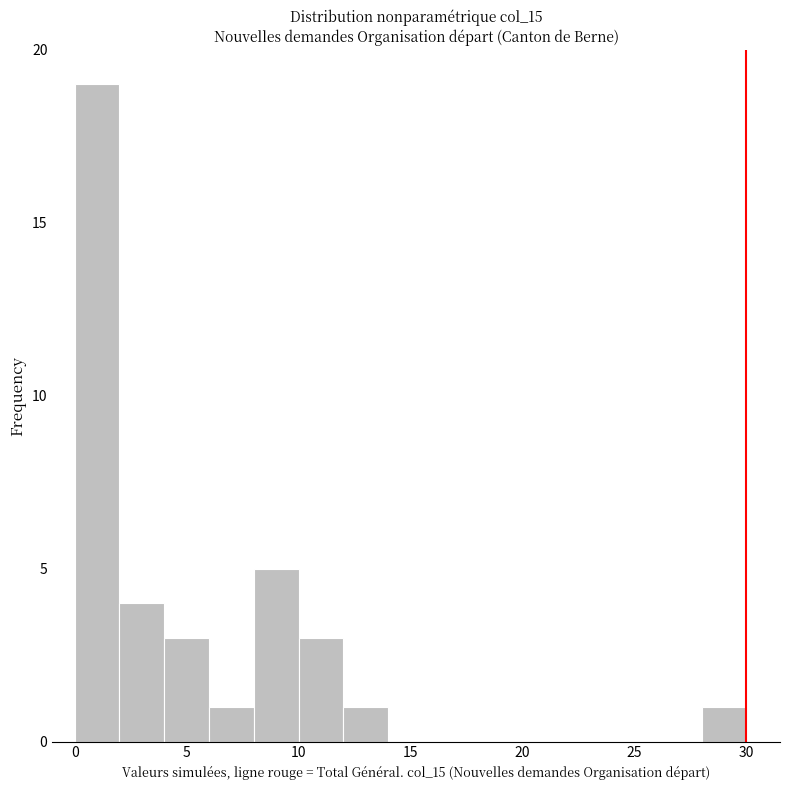

What is the height of the bar covering 8 to 10 on the x-axis? The values are not printed on the chart, so give them approximately, as read against the axis.

5